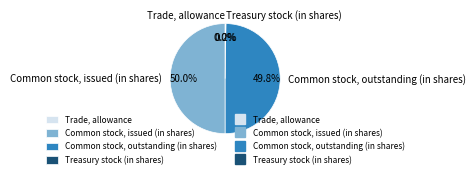

How much of the chart is everything except Common stock, outstanding (in shares)?

50.2%